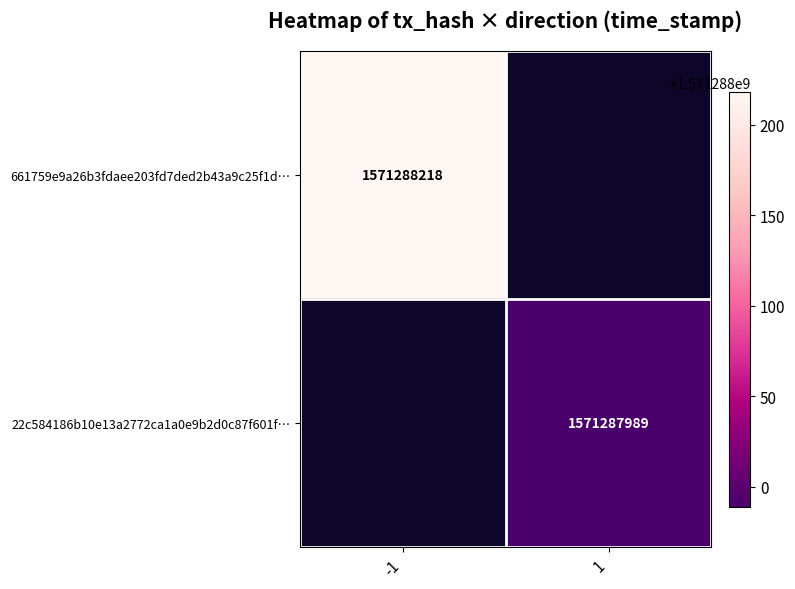

Reading right to left, what are all the values shown in this chart?

661759e9a26b3fdaee203fd7ded2b43a9c25f1d: 1571288218	-1
22c584186b10e13a2772ca1a0e9b2d0c87f601f: 1571287989	1